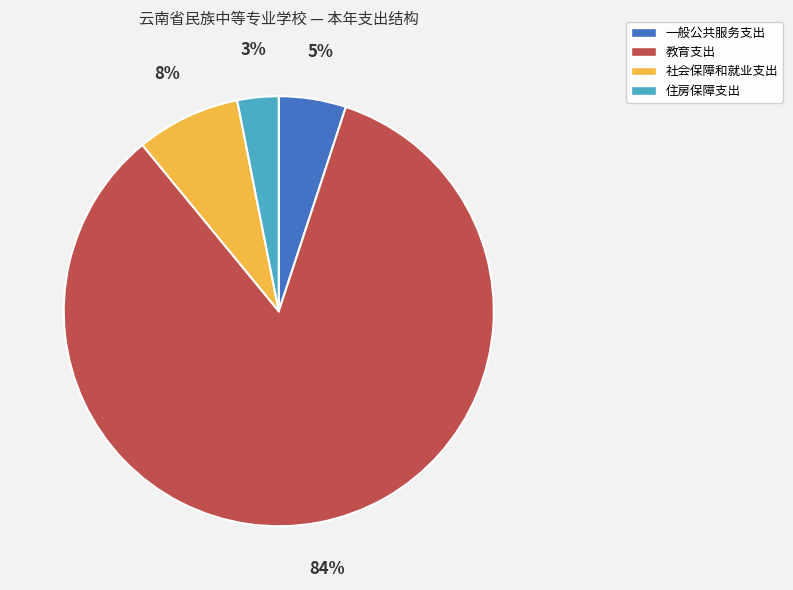

Which has a higher value, 一般公共服务支出 or 教育支出?

教育支出